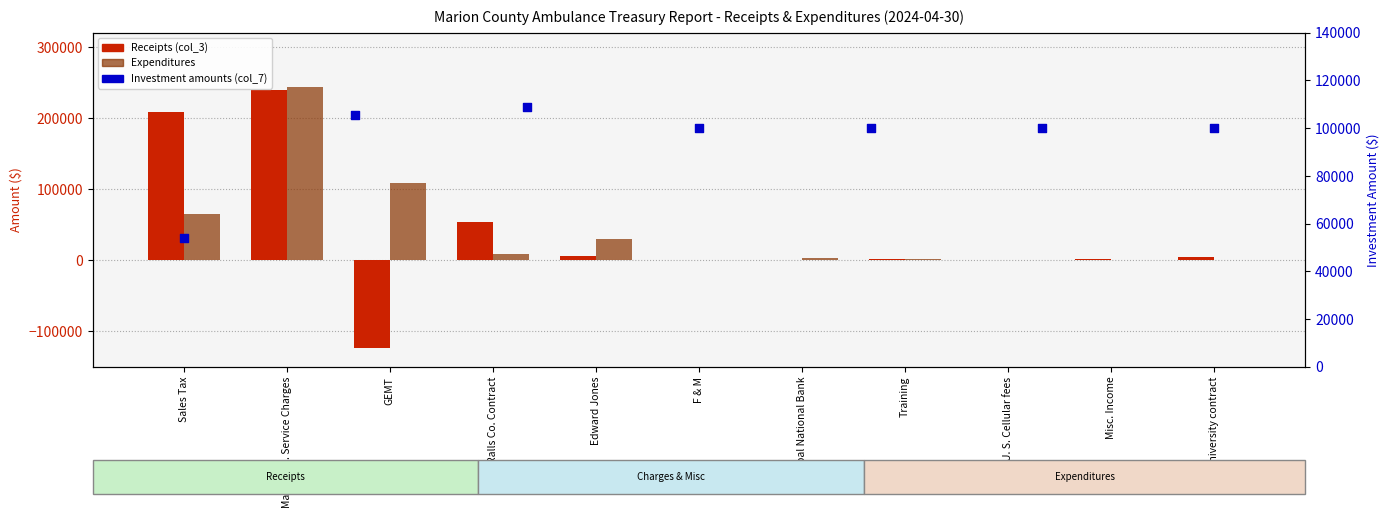

At how many categories does at least one series exceed 128751?

2